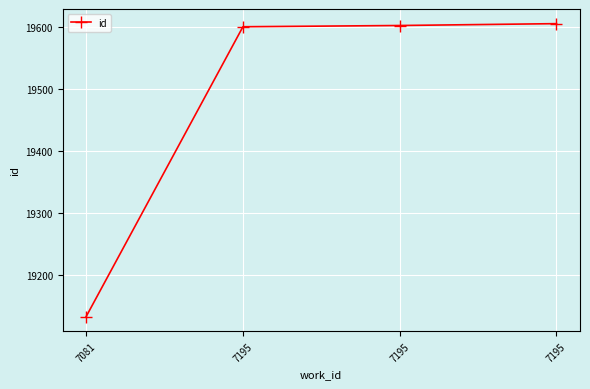

Which category has the lowest value across all series?

7081